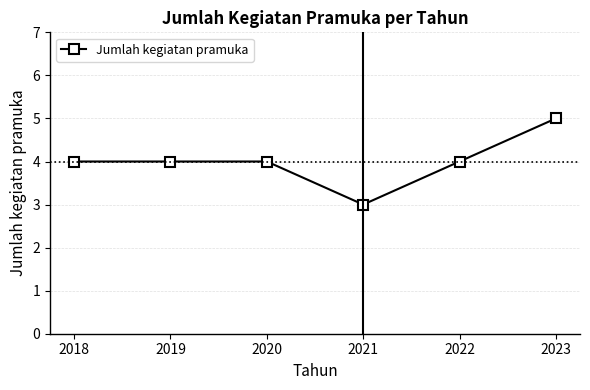

Approximately how many times larger is the value at 2019 compared to 2022?

1.0